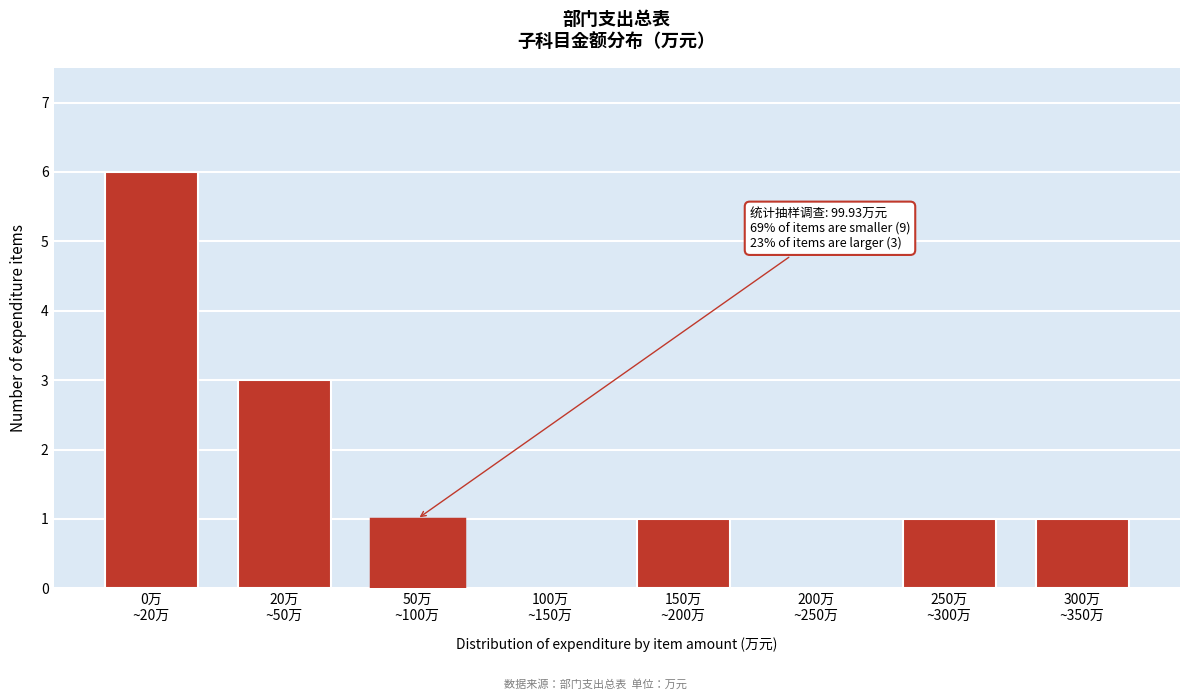

What is the maximum value shown in the chart?

6